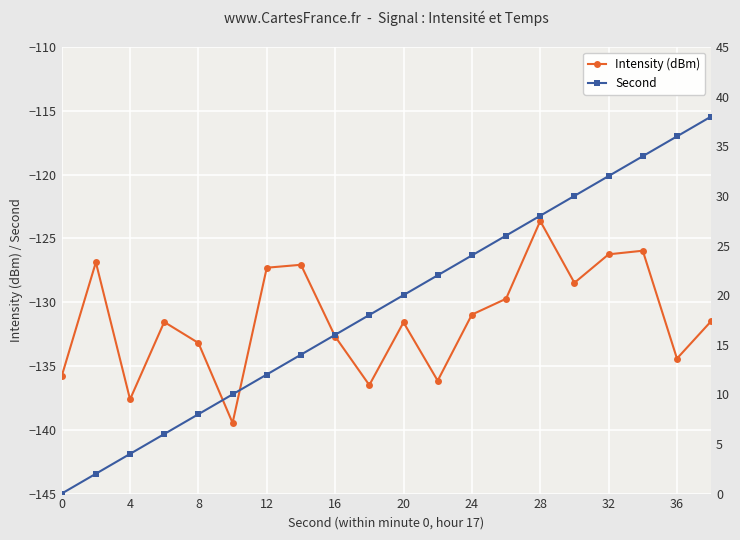

What is the total value across all series at 4?

-133.6